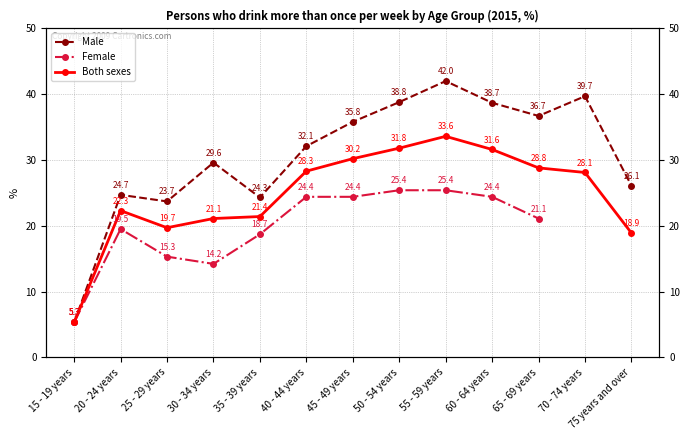

What is the label of the 10th point from the left?

60 - 64 years